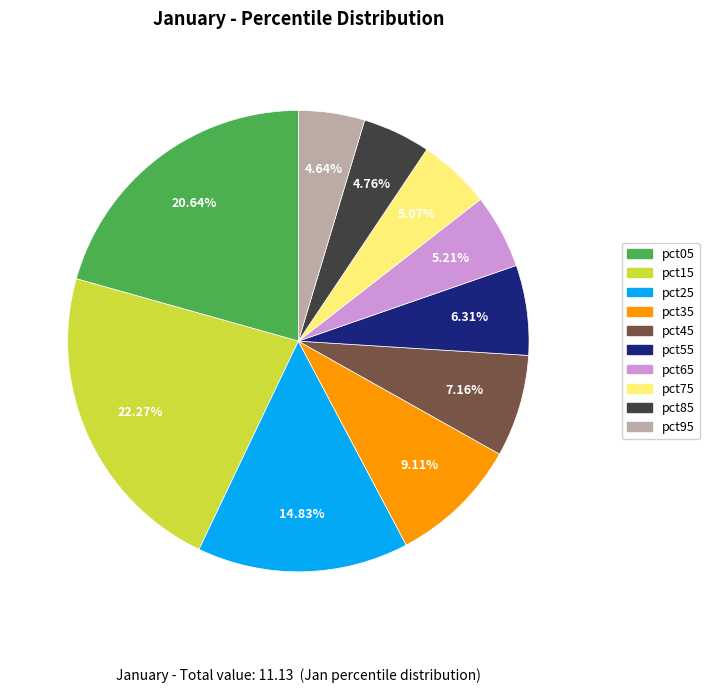

Which has a higher value, pct55 or pct75?

pct55